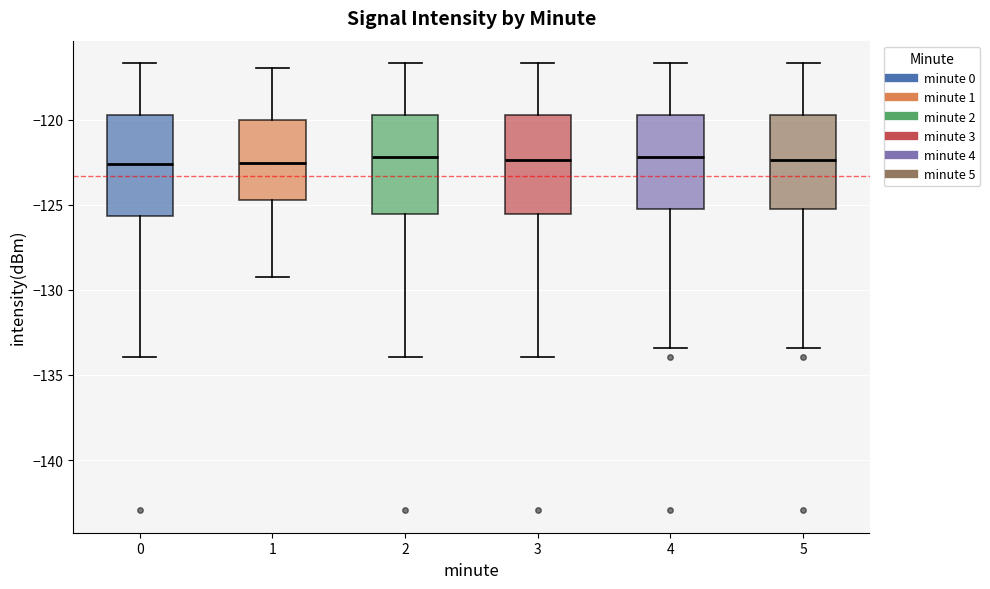

Reading left to right, transcribe this box plot: for each box, give where its median line is, the range the box spans, and where its two whiskers end, as read against the y-axis. The values are not printed on the chart, so give them approximately, as read against the axis.

0: median -122.5, box -125.5 to -119.5, whiskers -134.0 to -116.5
1: median -122.5, box -124.5 to -120.0, whiskers -129.0 to -117.0
2: median -122.0, box -125.5 to -119.5, whiskers -134.0 to -116.5
3: median -122.5, box -125.5 to -119.5, whiskers -134.0 to -116.5
4: median -122.0, box -125.0 to -119.5, whiskers -133.5 to -116.5
5: median -122.5, box -125.0 to -119.5, whiskers -133.5 to -116.5